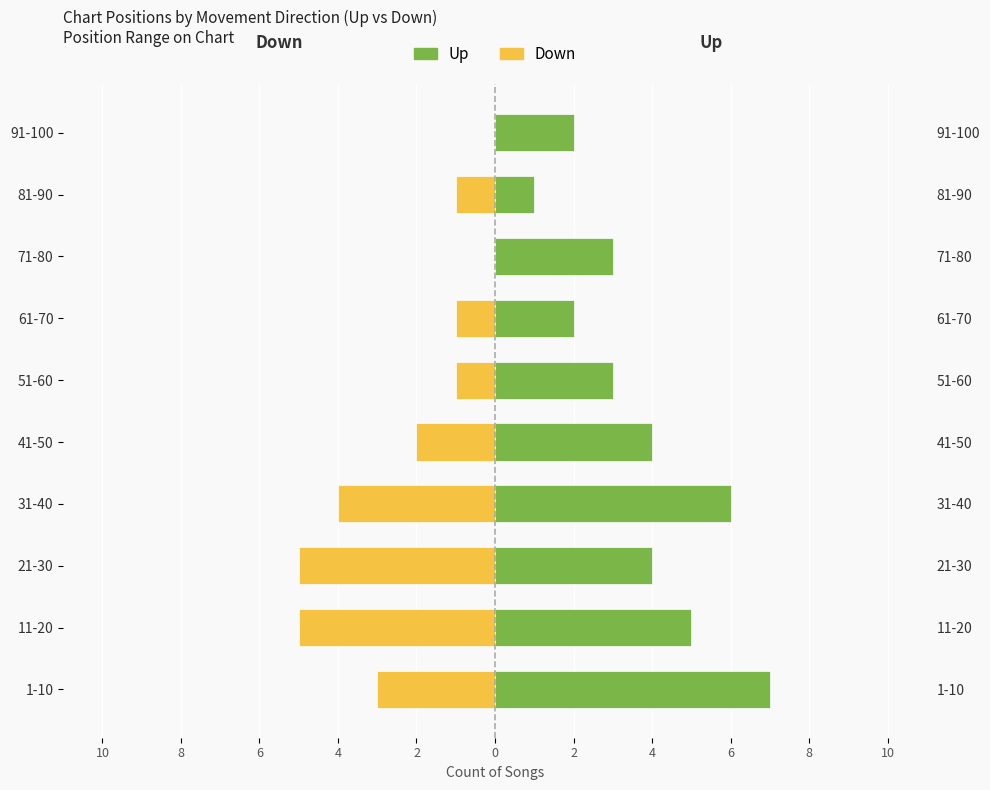

Between 11-20 and 61-70, which is larger?

61-70